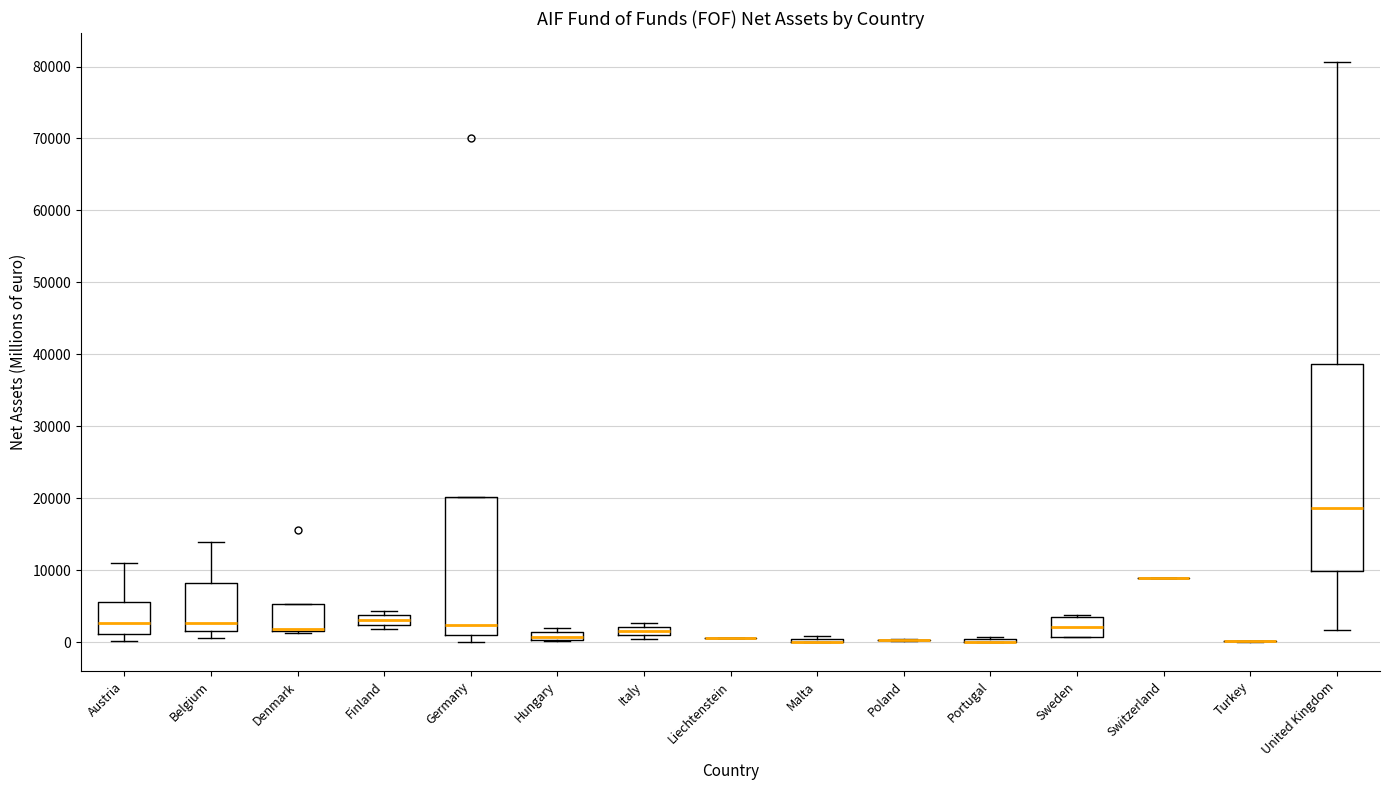

Where does the median line of the box for United Kingdom sit on the y-axis? The values are not printed on the chart, so give them approximately, as read against the axis.

19000